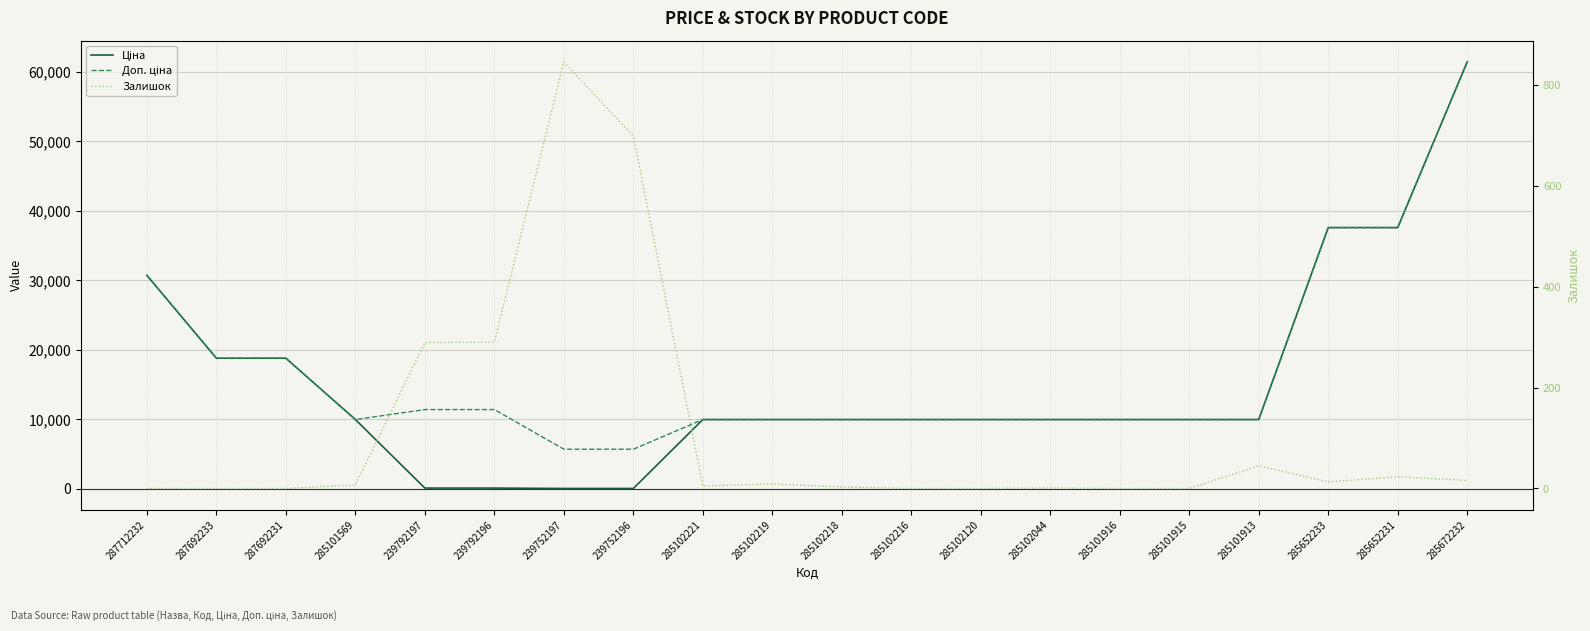

At which category does Залишок reach its first local peak?

239752197